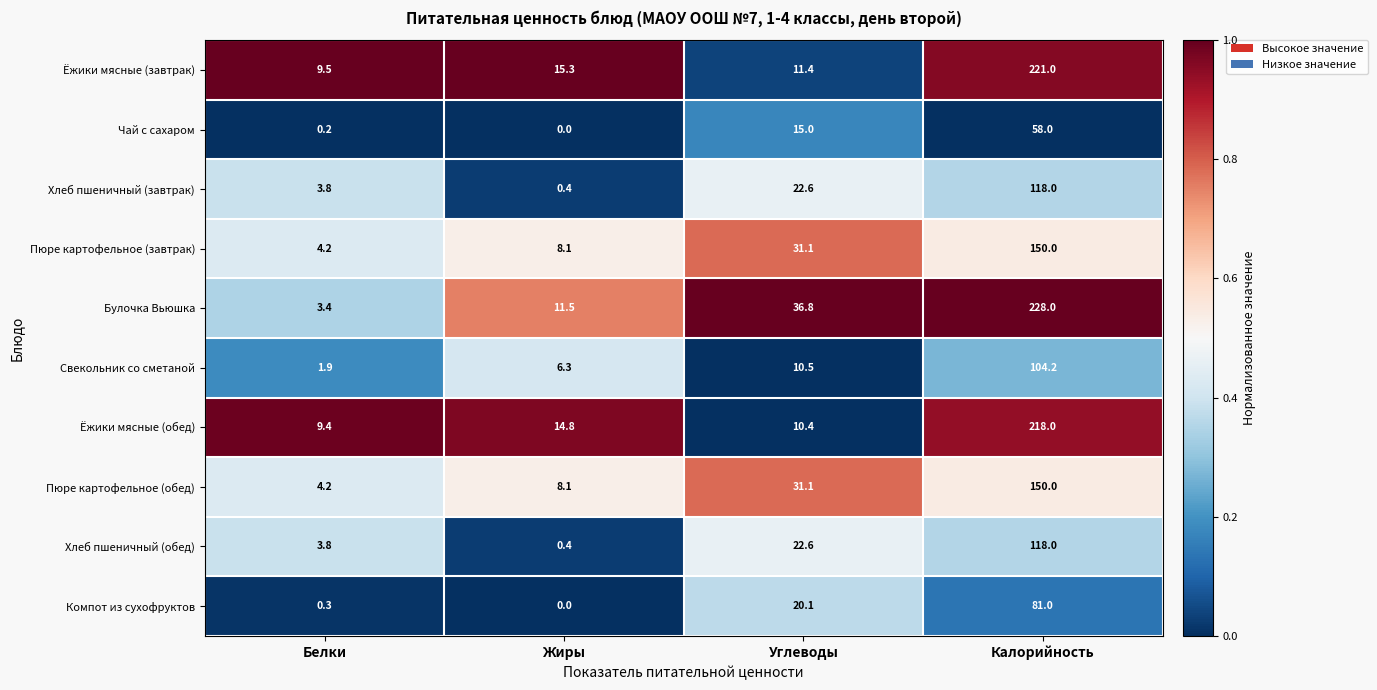

List the labels in order of Булочка Вьюшка value, smallest first.

Белки, Жиры, Углеводы, Калорийность